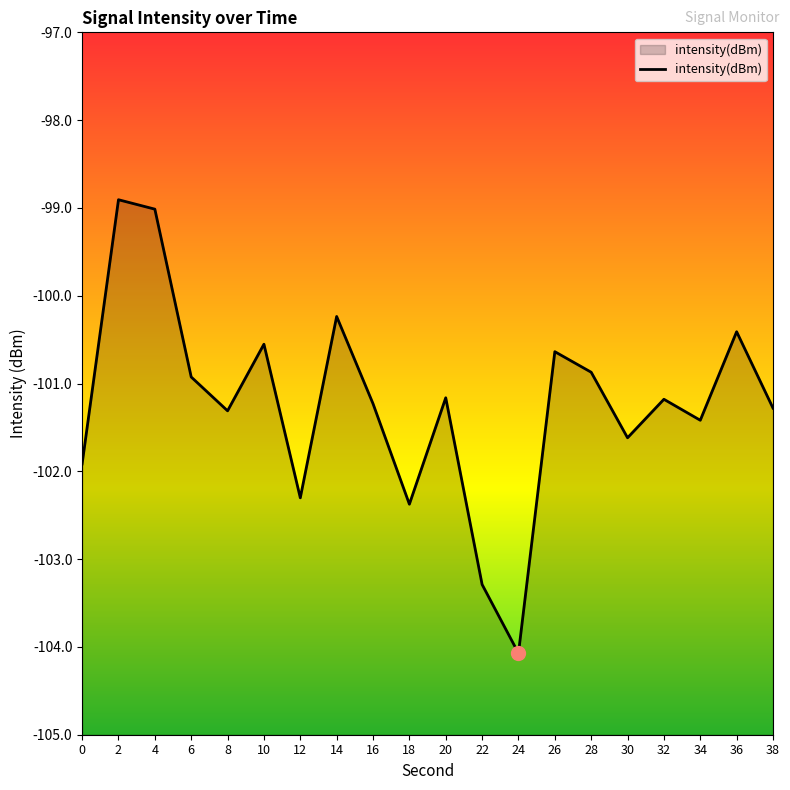

What is the difference between the values at 34 and 28?

0.5